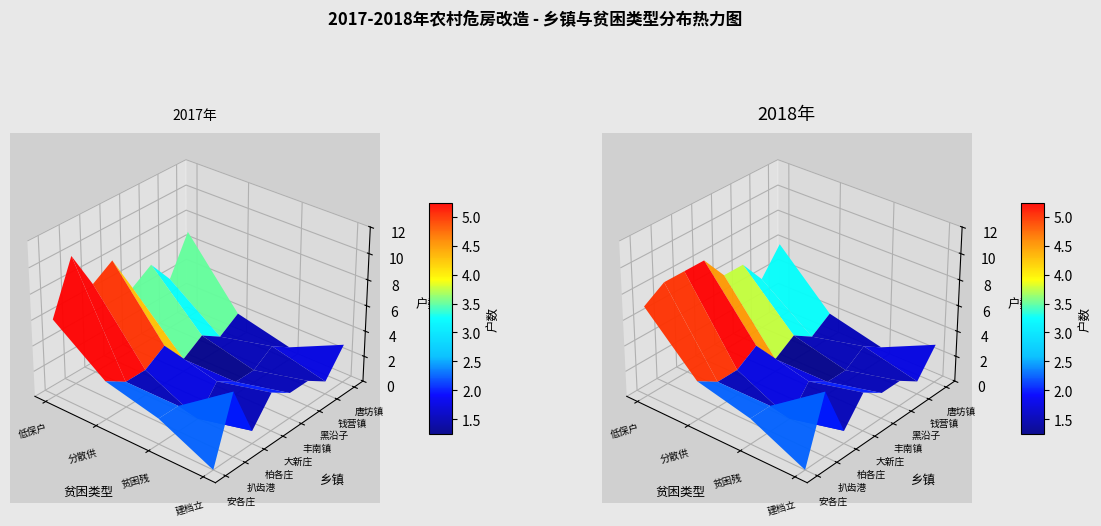

Reading left to right, extract all data points from this chart.

安各庄镇: 6	3	2	0
扒齿港镇: 10	2	2	5
柏各庄镇: 7	2	0	1
大新庄镇: 8	3	2	3
丰南镇: 5	1	1	2
黑沿子镇: 6	2	1	2
钱营镇: 4	1	2	1
唐坊镇: 7	2	1	3